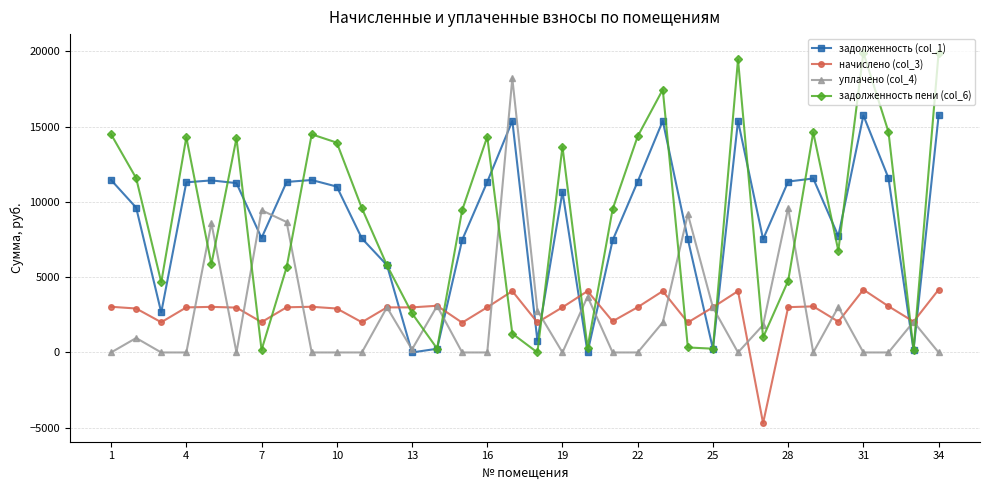

What is the smallest value displayed?

-4697.6